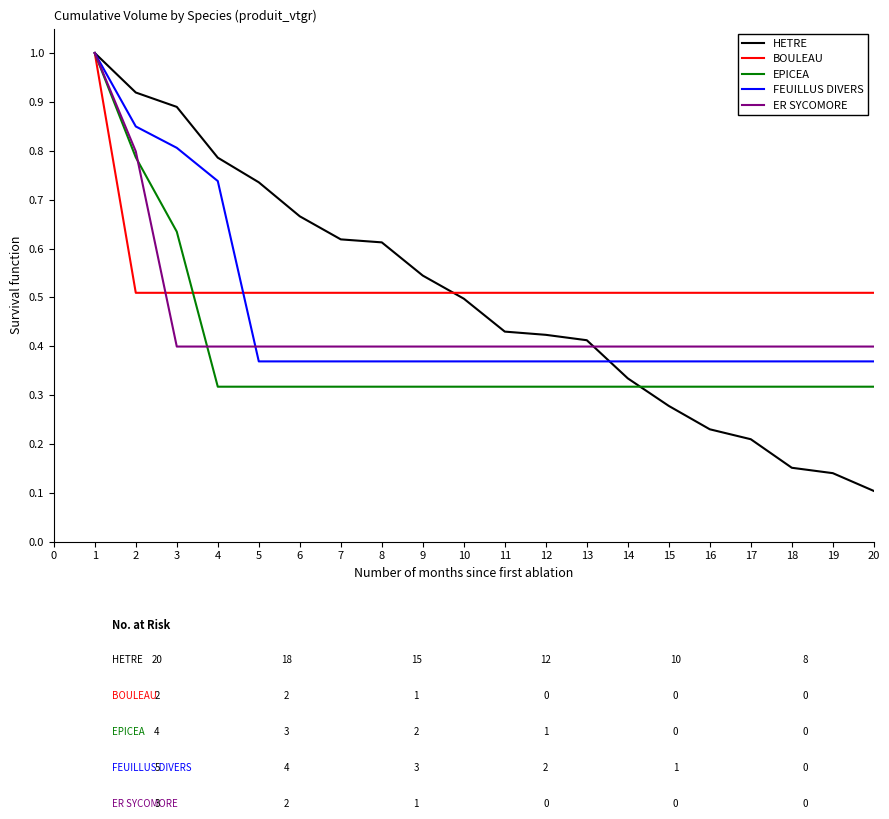

Rank the series at 10 from highest to lowest value.

BOULEAU, HETRE, ER SYCOMORE, FEUILLUS DIVERS, EPICEA